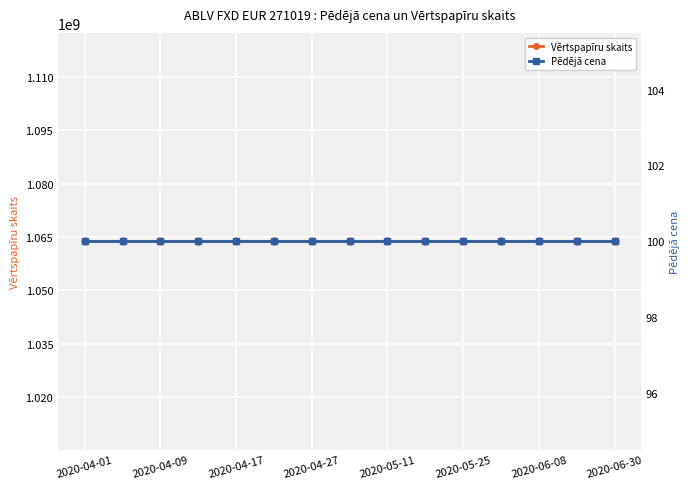

The value of Pēdējā cena at 13 is 100.0. True or false?

True